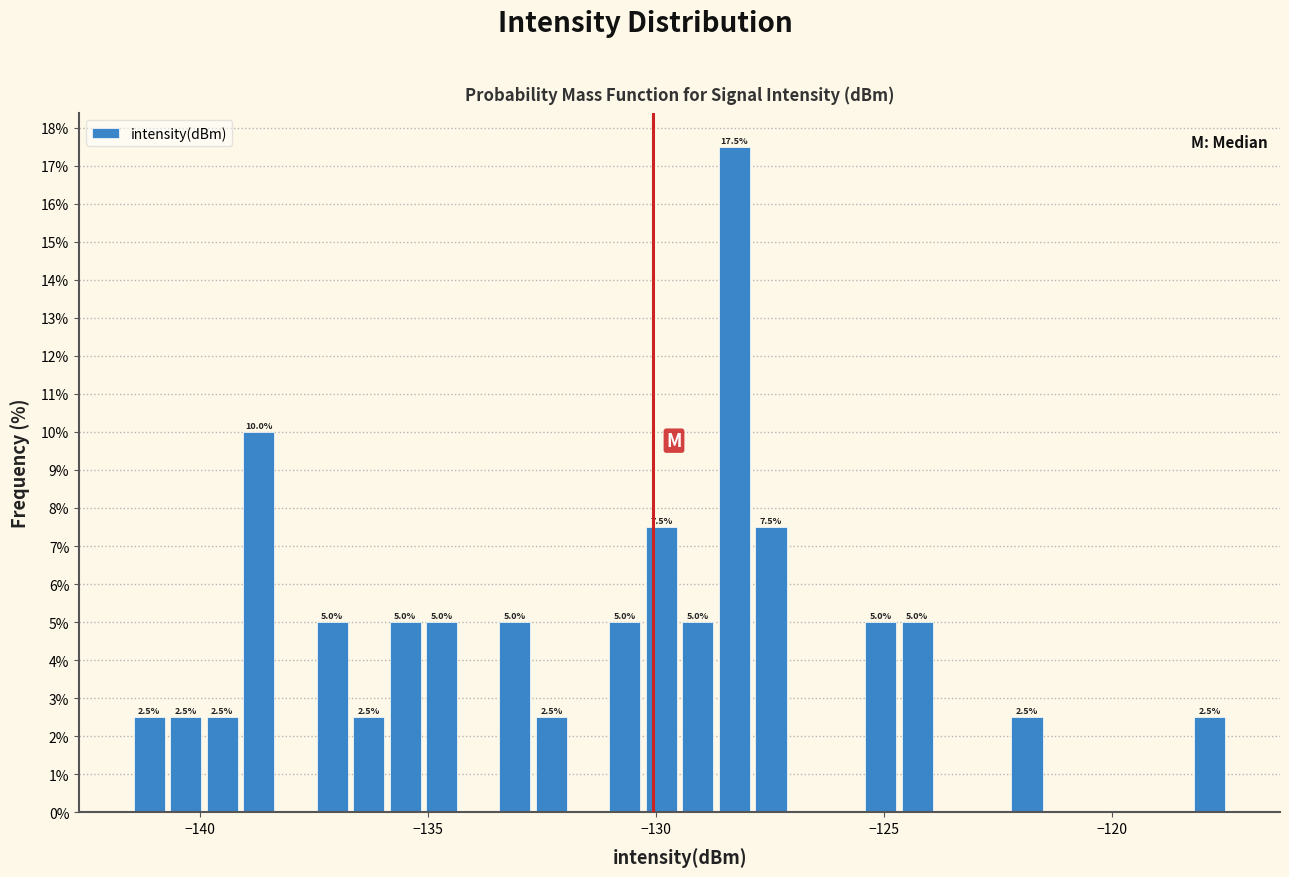

Read against the x-axis, roughly where is the centre of the tallest bar?

-128.5